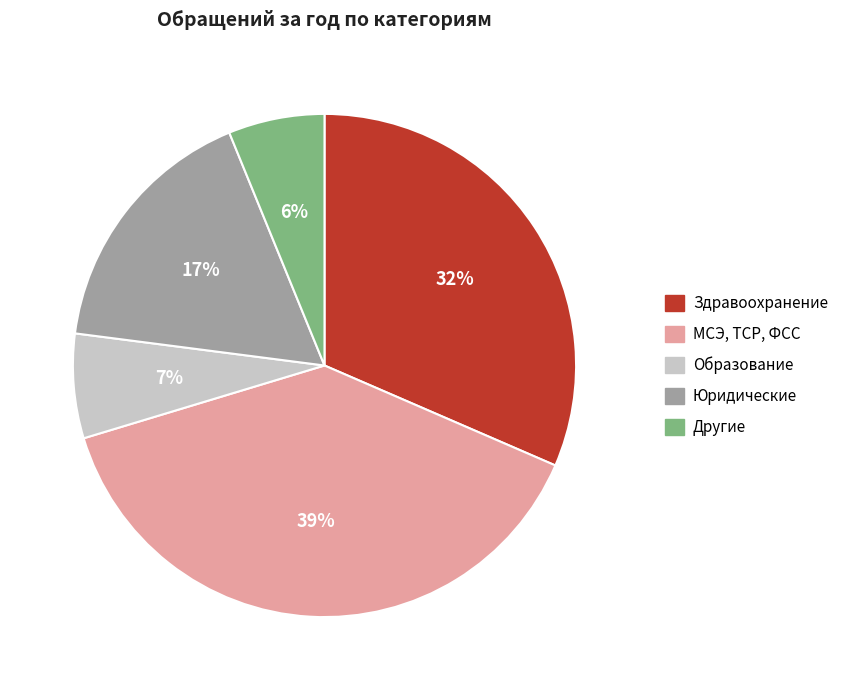

To the nearest percent, what portion does Юридические represent?

17%